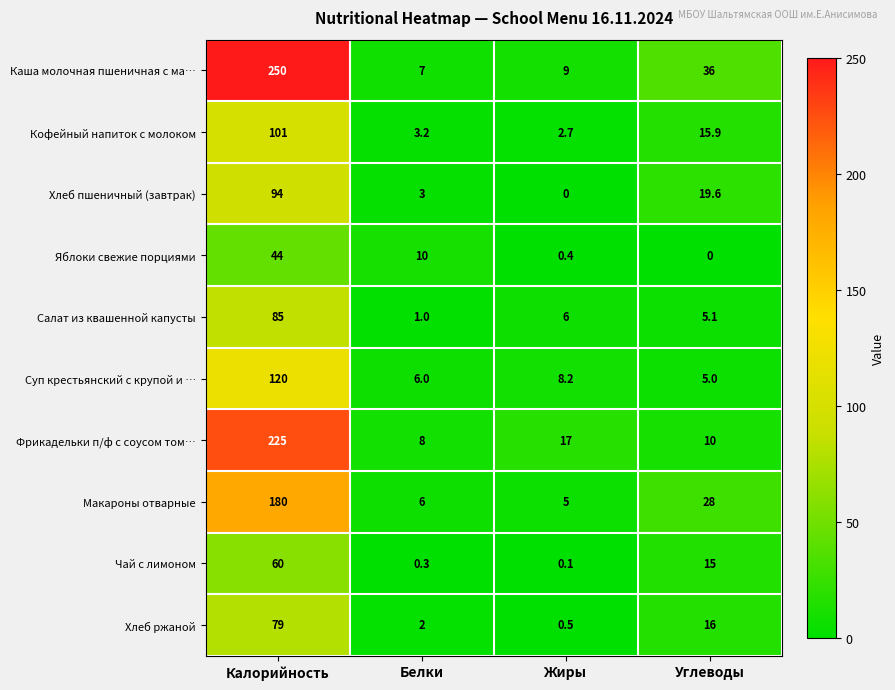

What is the difference between the Макароны отварные values at Белки and Углеводы?

22.0